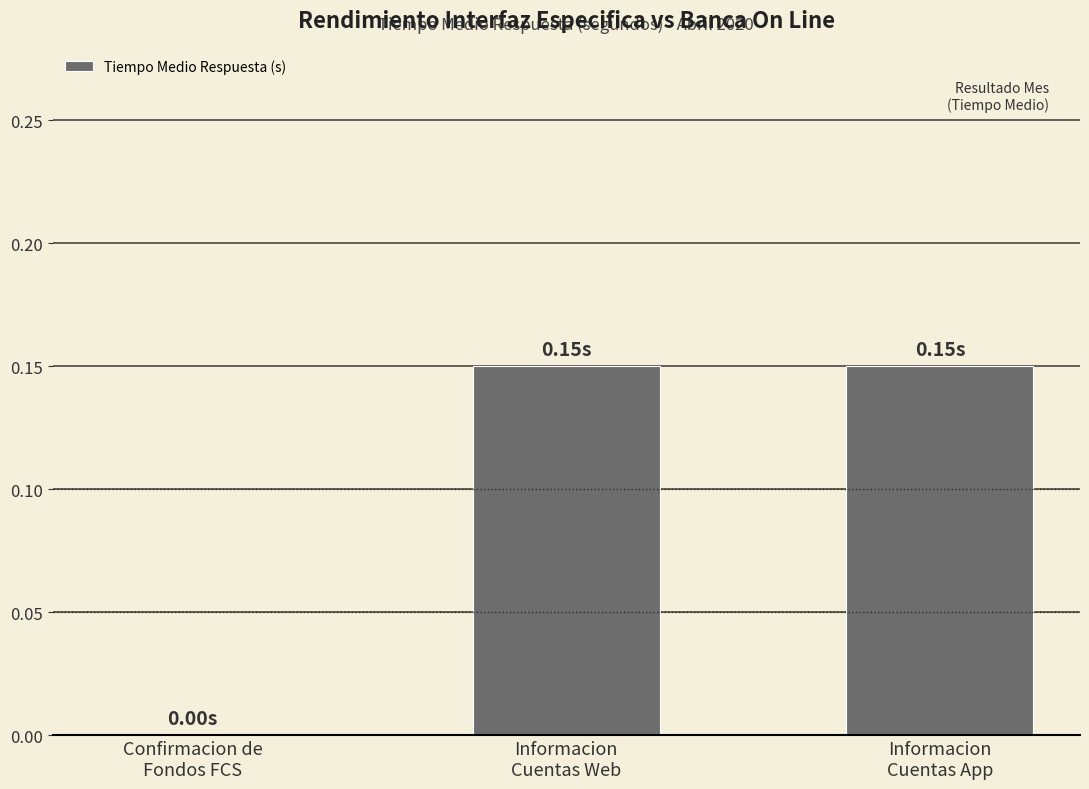

Are the bars horizontal?

No